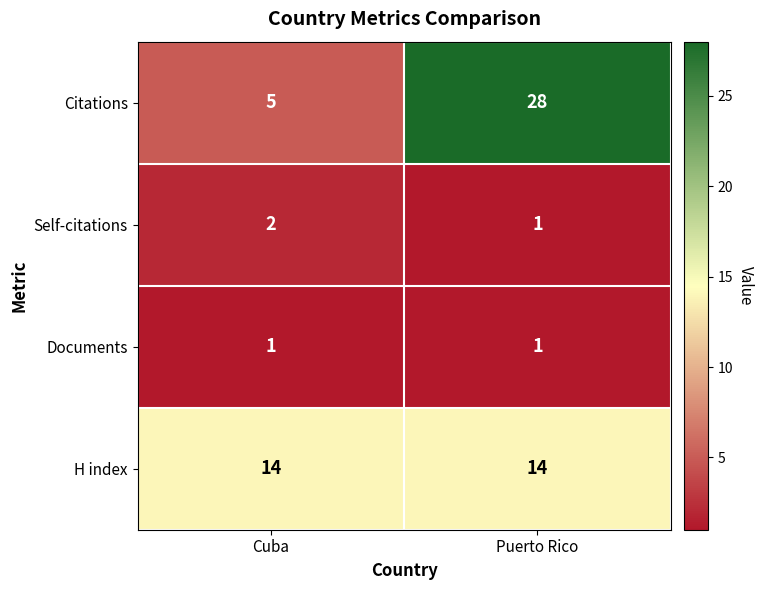

Which series has the widest spread of values?

Citations